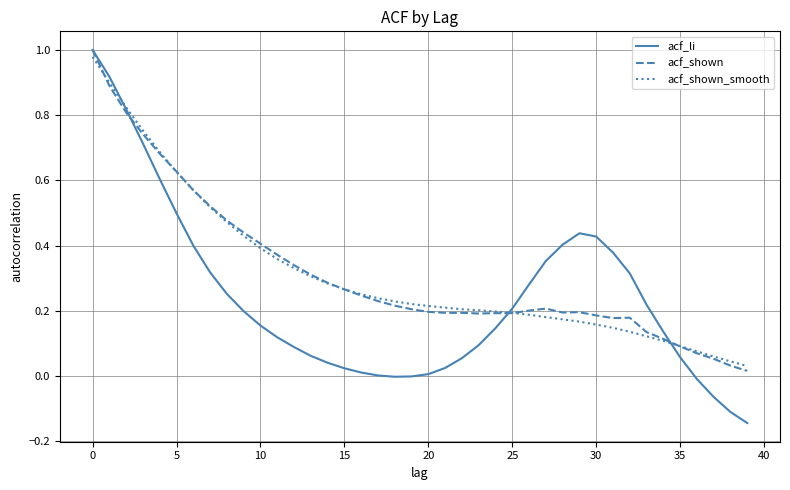

Which series has the widest spread of values?

acf_li